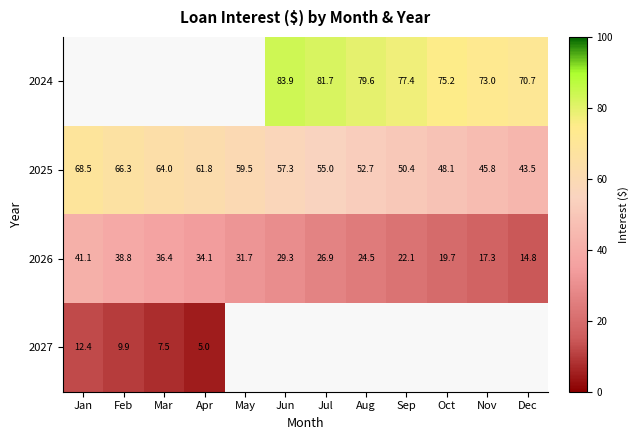

Rank the categories by 2026 value from lowest to highest.

Dec, Nov, Oct, Sep, Aug, Jul, Jun, May, Apr, Mar, Feb, Jan